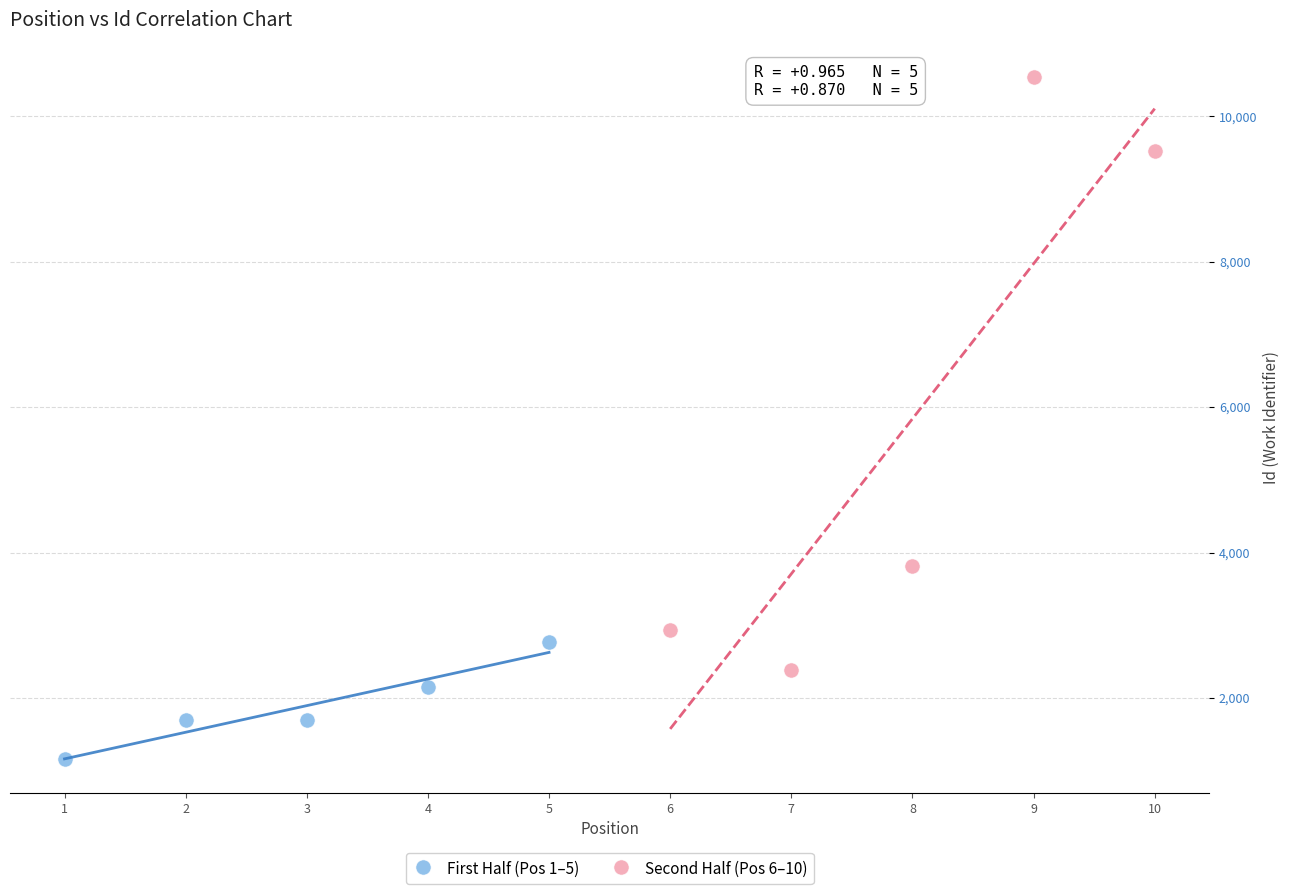

Which series contains the highest Y value?

Second Half (Pos 6–10)